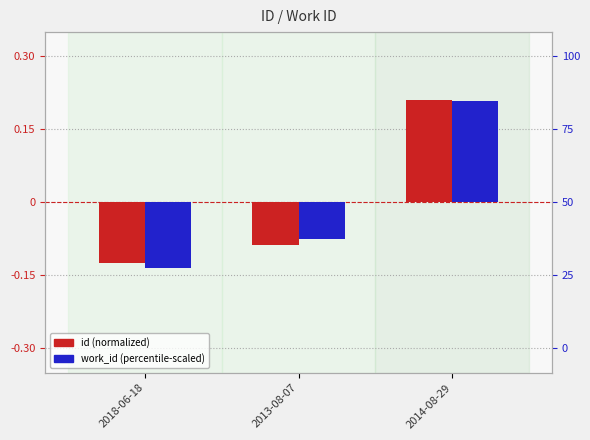

Between 2018-06-18 and 2014-08-29, which series saw the biggest shift?

work_id